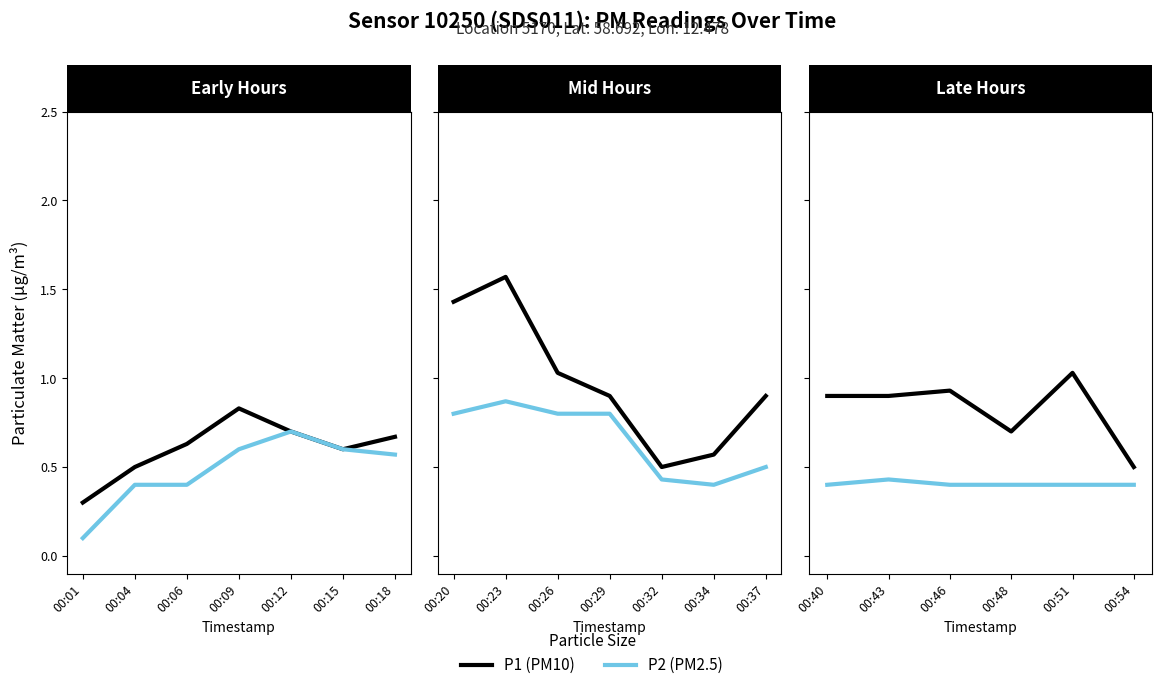

Which series has the largest range (max minus min)?

P1